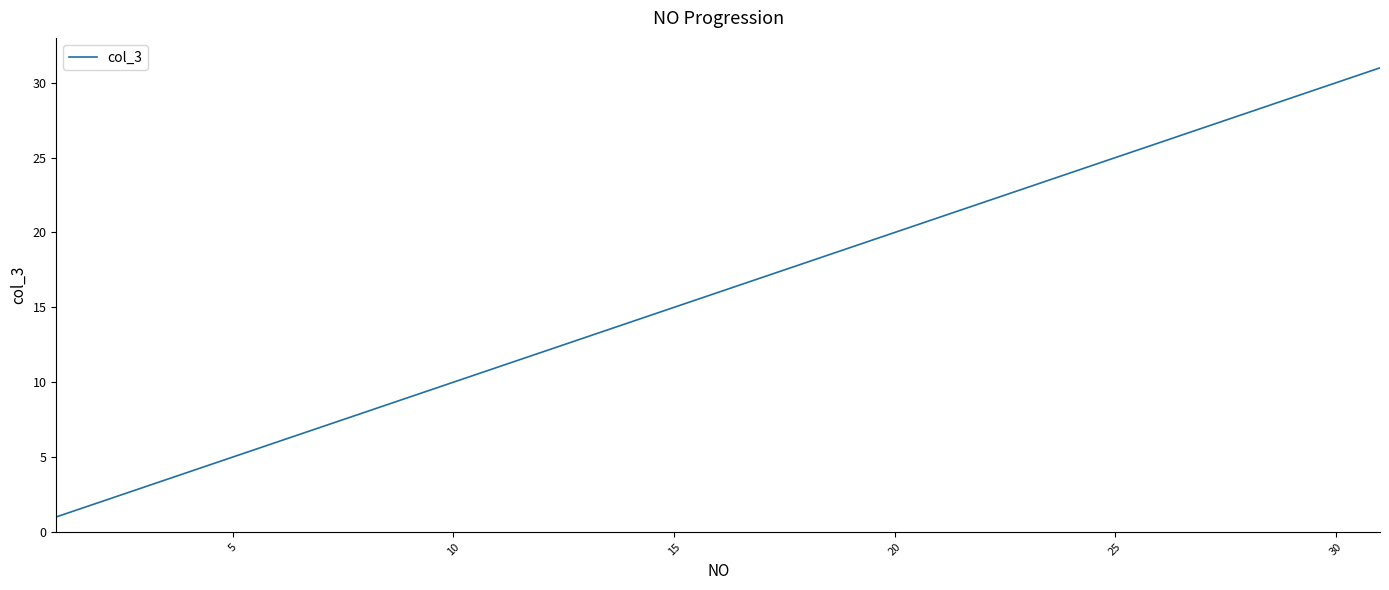

Reading left to right, list all the values displayed in this chart.

1	2	3	4	5	6	7	8	9	10	11	12	13	14	15	16	17	18	19	20	21	22	23	24	25	26	27	28	29	30	31